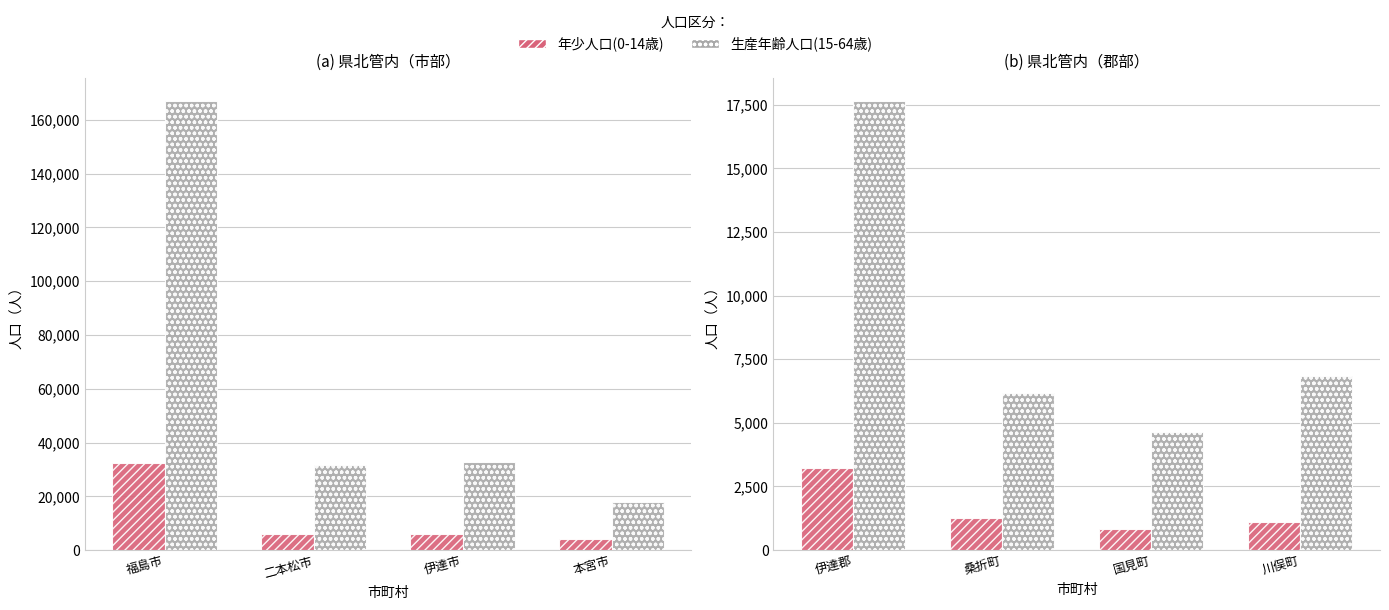

What is the smallest value displayed?

824